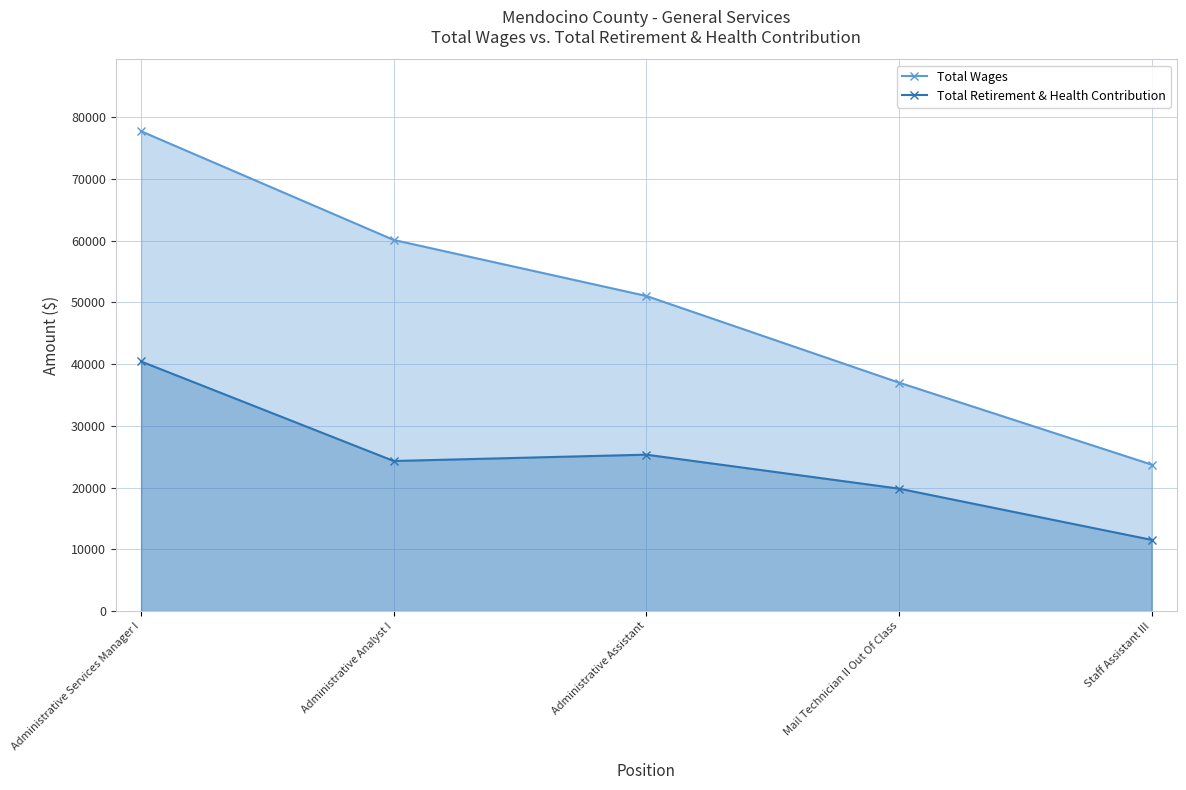

True or false: Total Wages and Total Retirement & Health Contribution intersect in this chart.

False